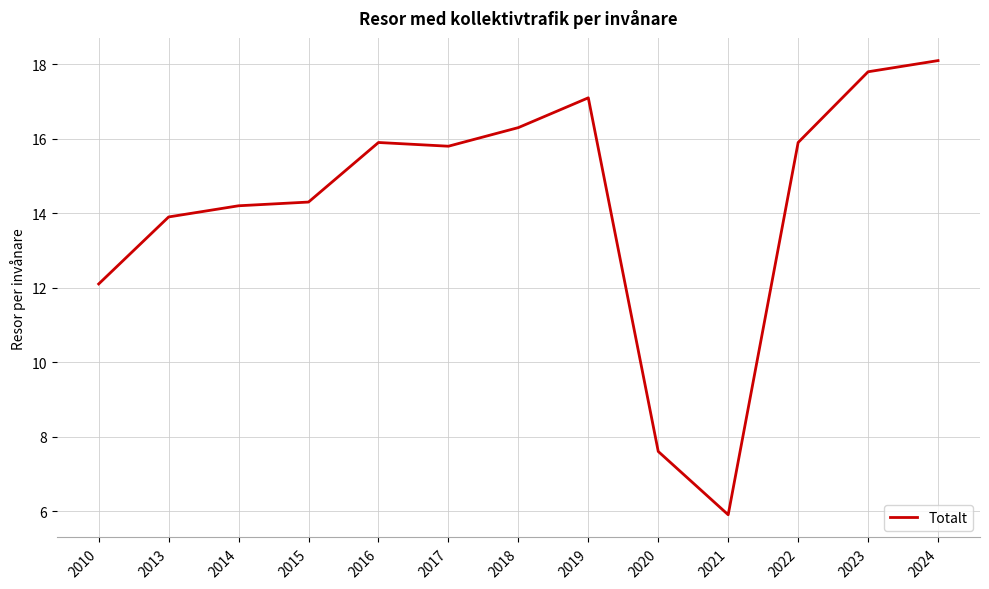

The chart shows a value of 30.3 at 2019. True or false?

False